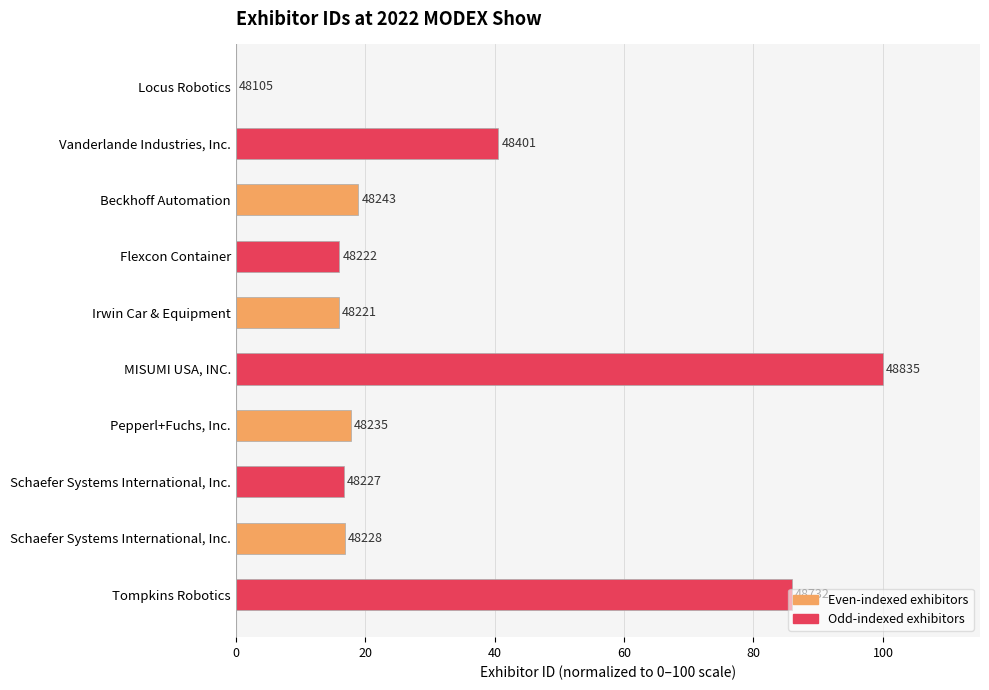

Are the bars horizontal?

Yes